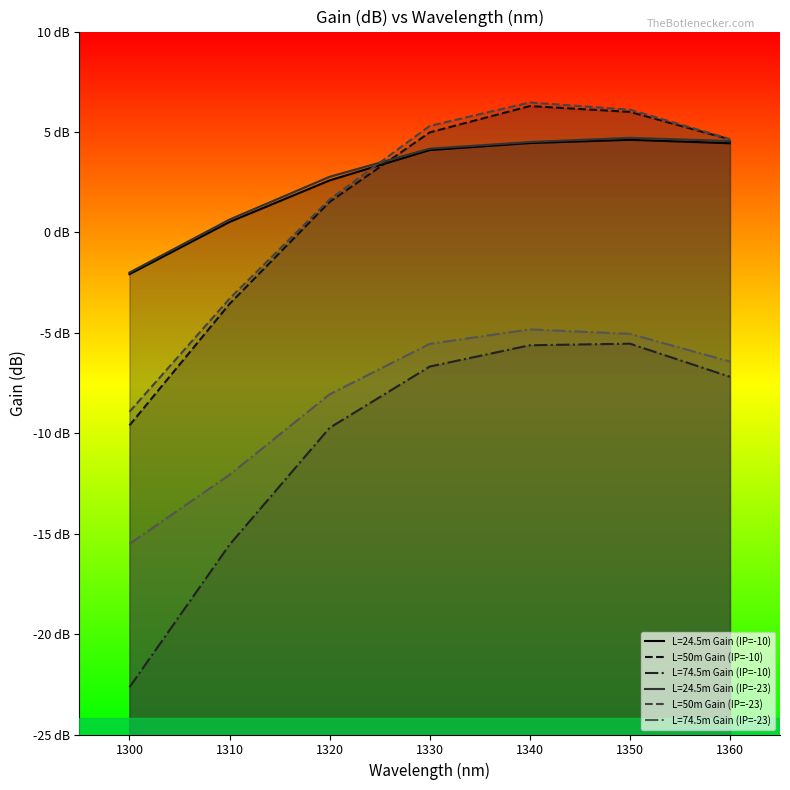

How many positive values does the L=50m Gain (IP=-10) series have?

5